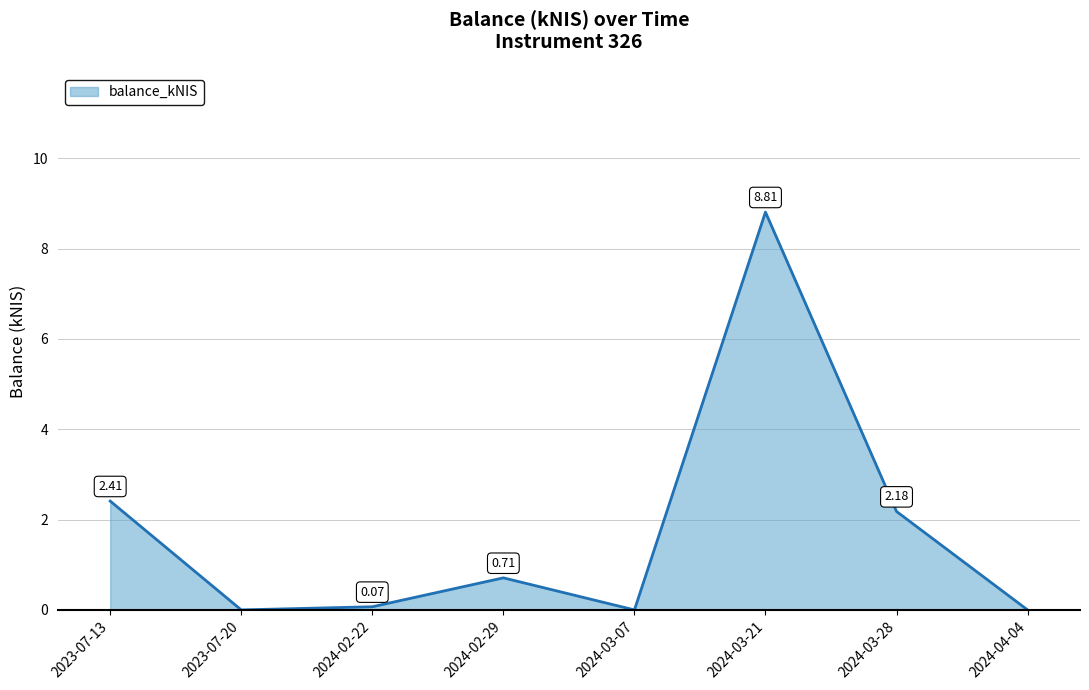

At which label is the value closest to 4?

2023-07-13